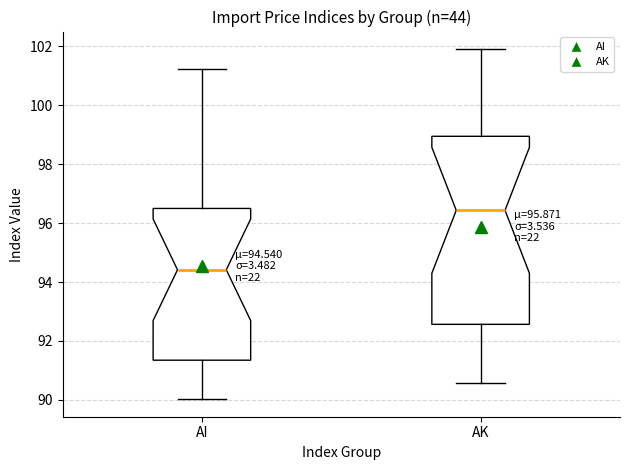

Which box's median line is the highest?

AK